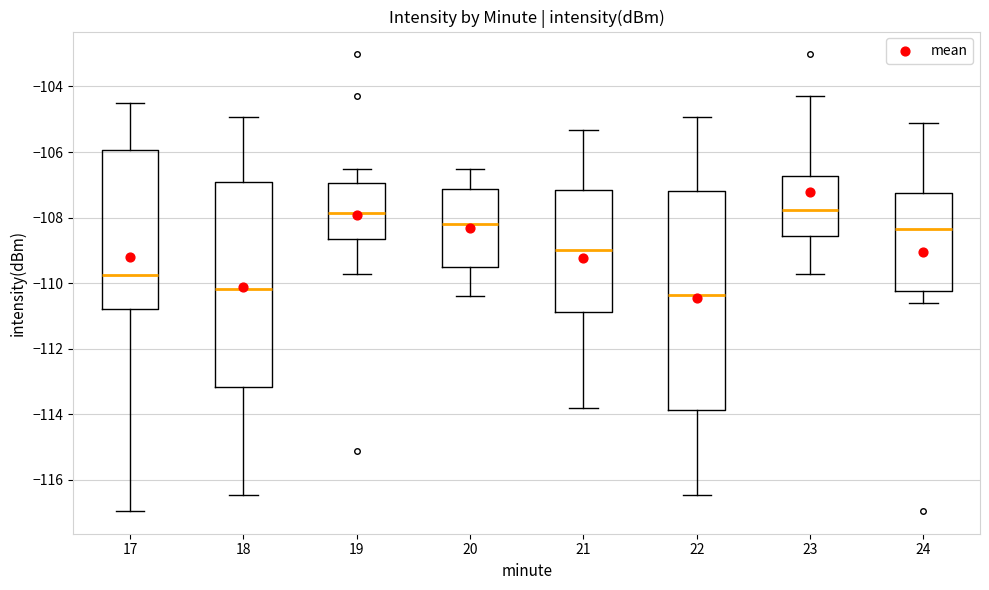

Which box is the tallest, from its lower edge to its upper edge?

22